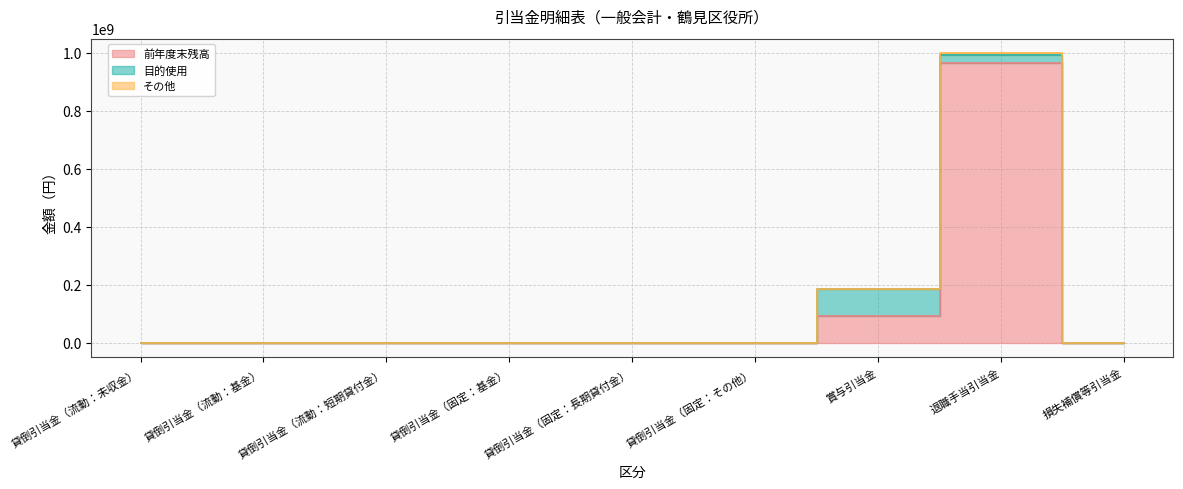

How many values in the 前年度末残高 series exceed 0?

2